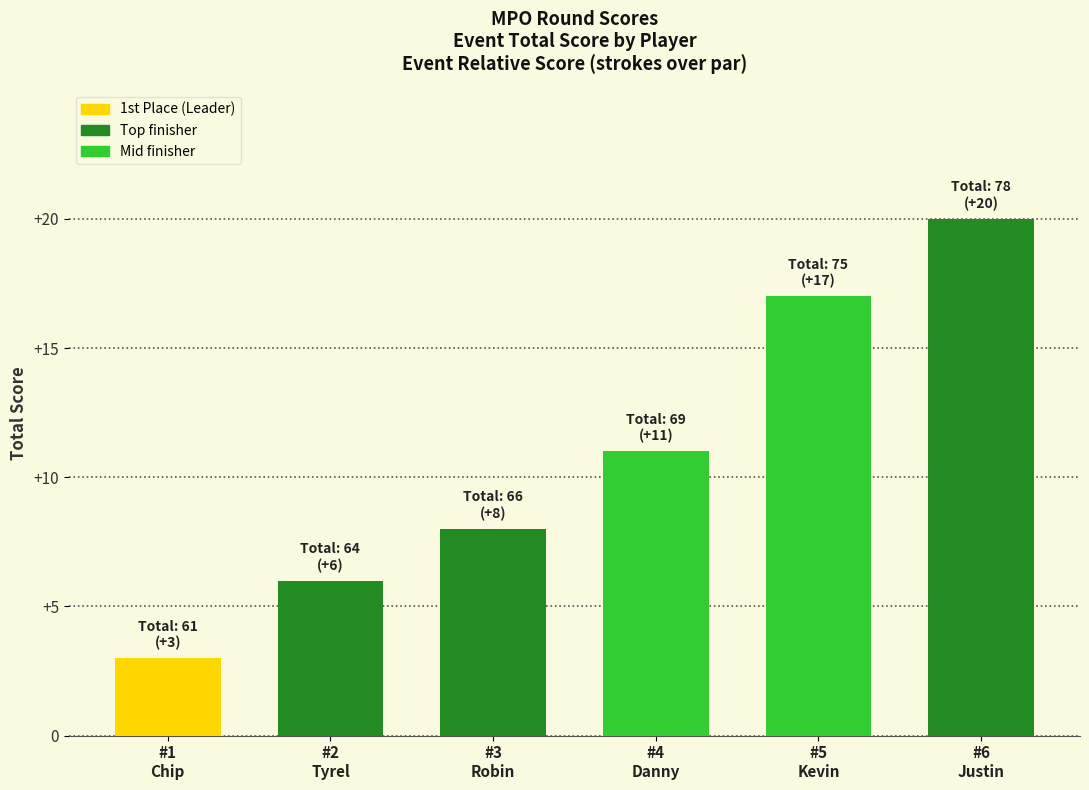

What is the difference between the maximum and second lowest values?

14